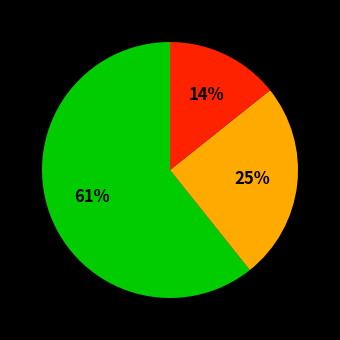

To the nearest percent, what is the average slice percentage?

33%